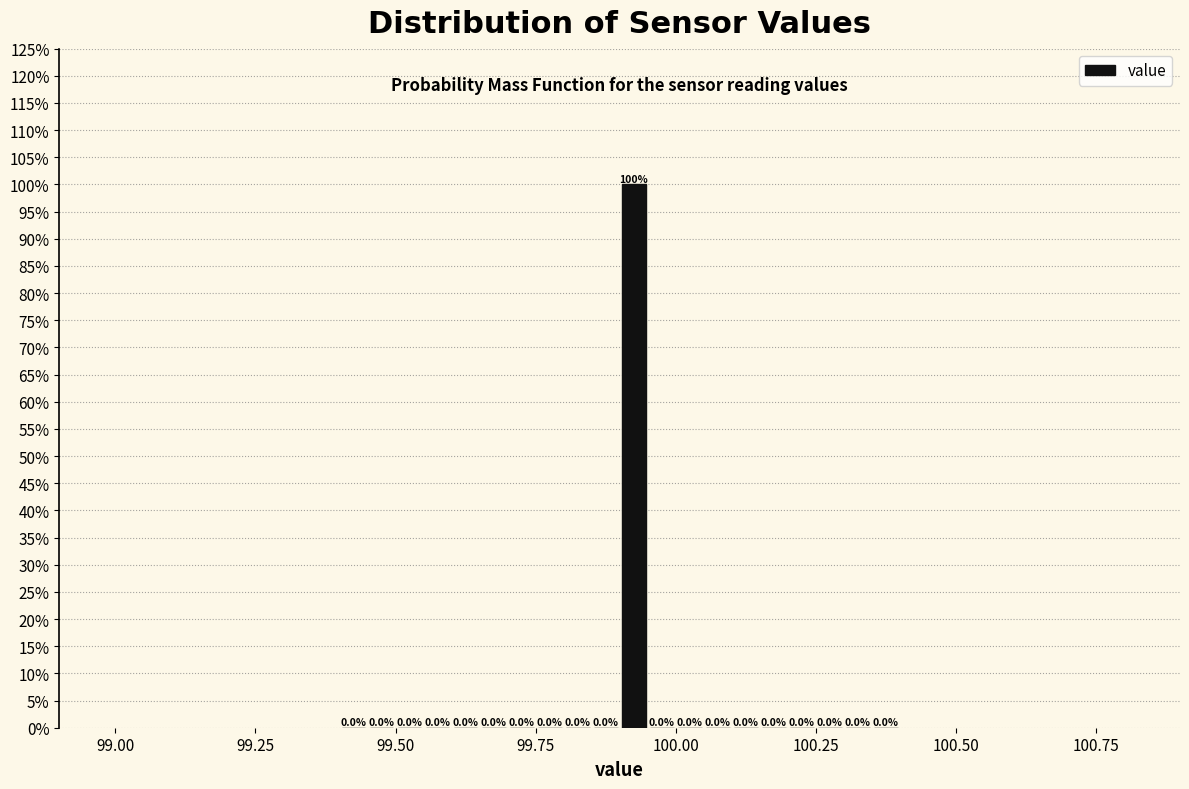

Read against the x-axis, roughly where is the centre of the tallest bar?

99.95